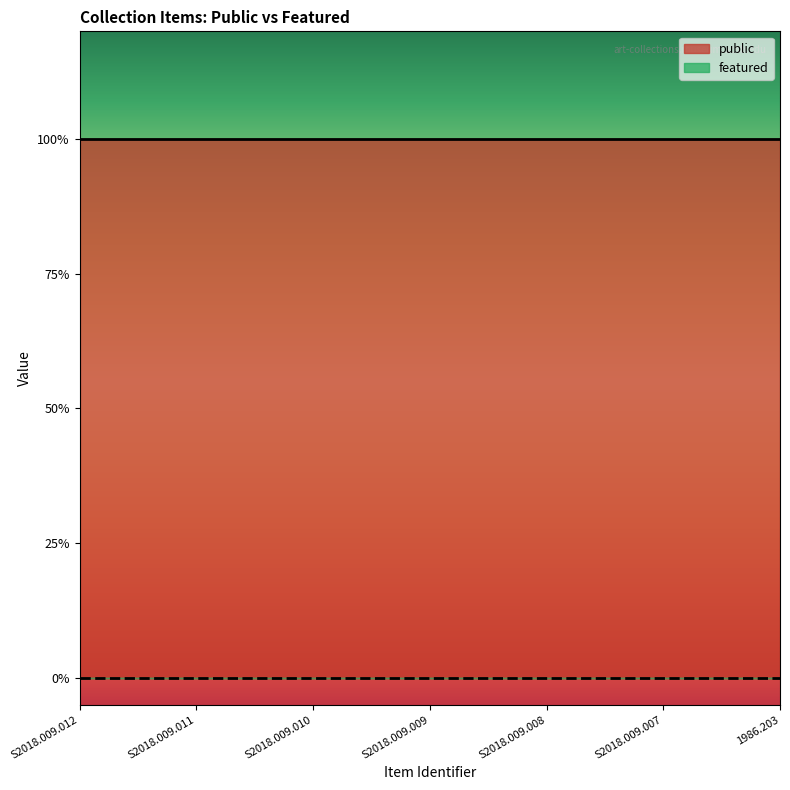

What is the difference between the highest and lowest values at S2018.009.008?

1